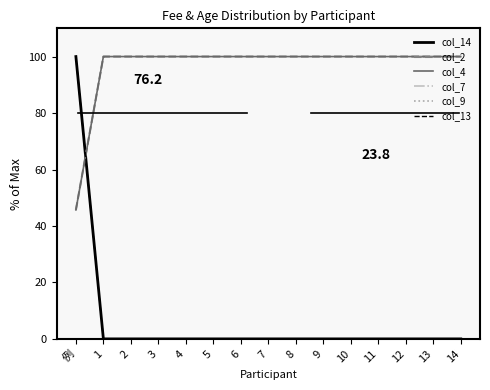

What is the value of the col_2 point at the 6th from the left?

100.0